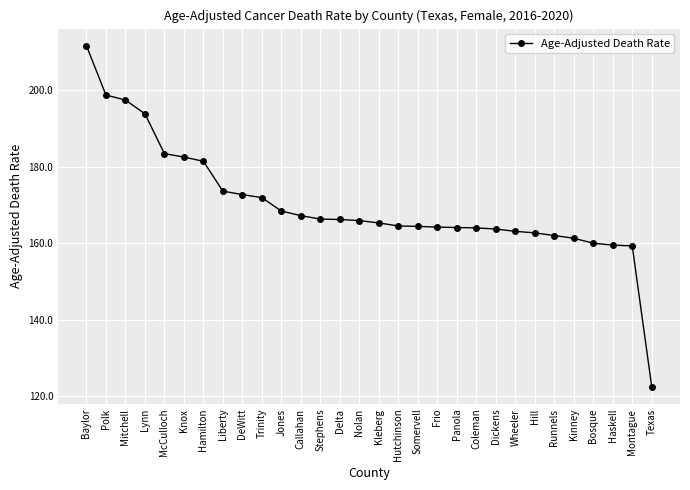

Is it true that the value at Haskell is 105.8?

False